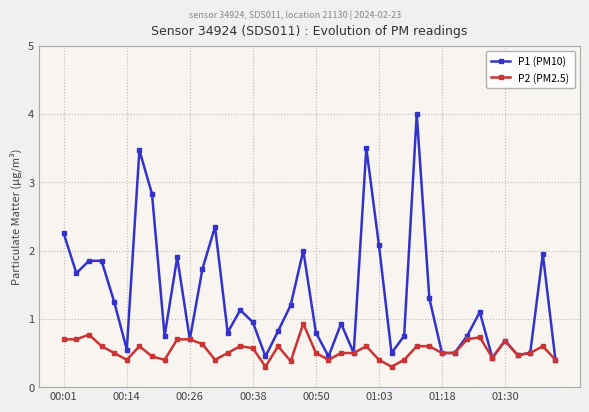

Which series has the largest total across all categories?

P1 (PM10)